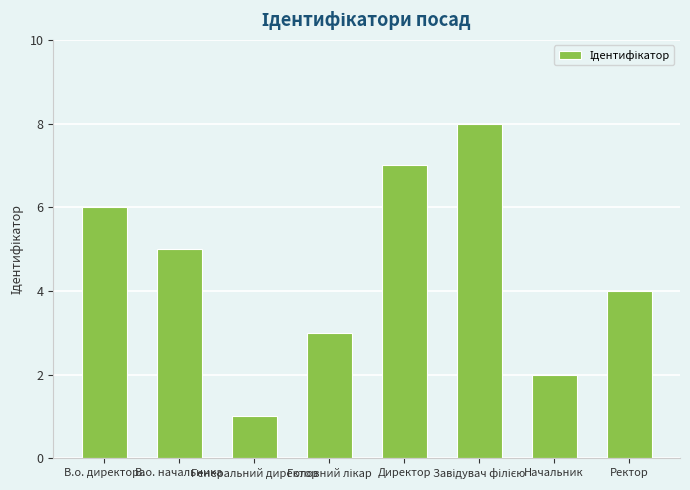

What is the maximum value shown in the chart?

8